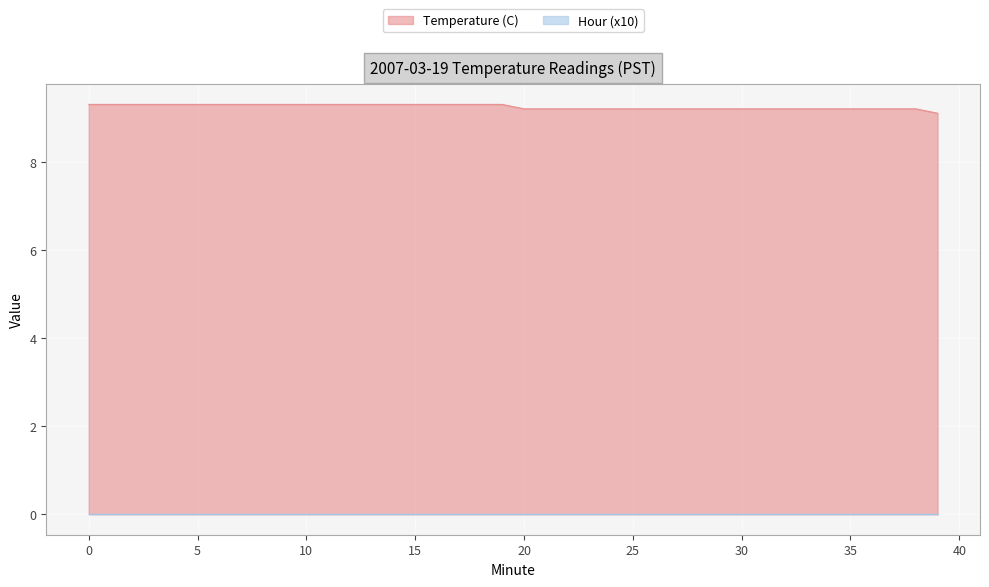

List the labels in order of value, largest first.

0, 1, 2, 3, 4, 5, 6, 7, 8, 9, 10, 11, 12, 13, 14, 15, 16, 17, 18, 19, 20, 21, 22, 23, 24, 25, 26, 27, 28, 29, 30, 31, 32, 33, 34, 35, 36, 37, 38, 39